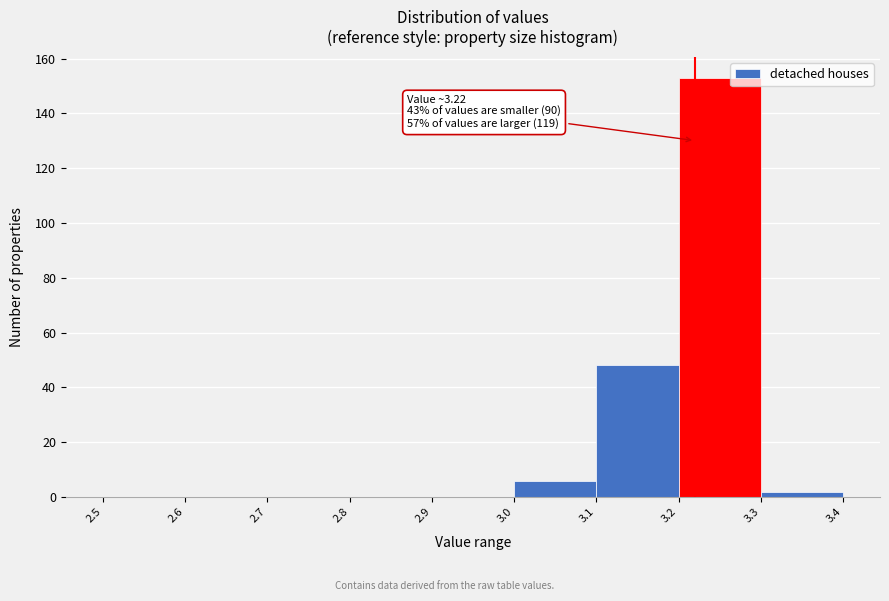

Over which range of the x-axis is the bar tallest?

3.2 to 3.3